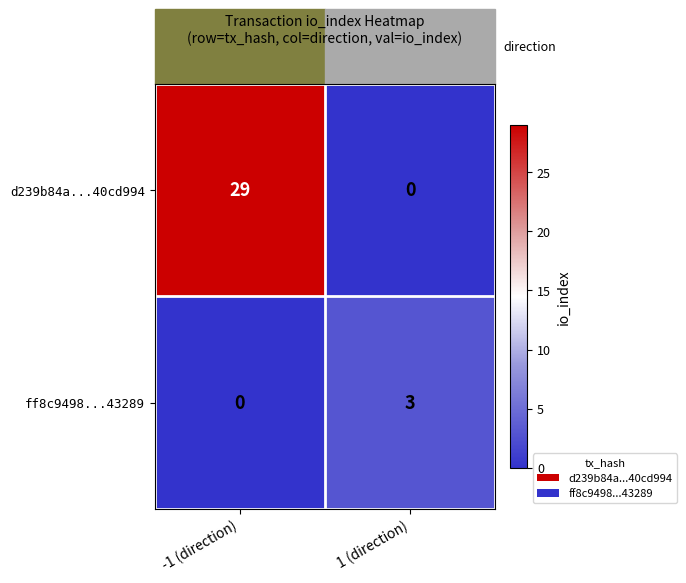

What is the difference between the ff8c9498...43289 values at -1 (direction) and 1 (direction)?

3